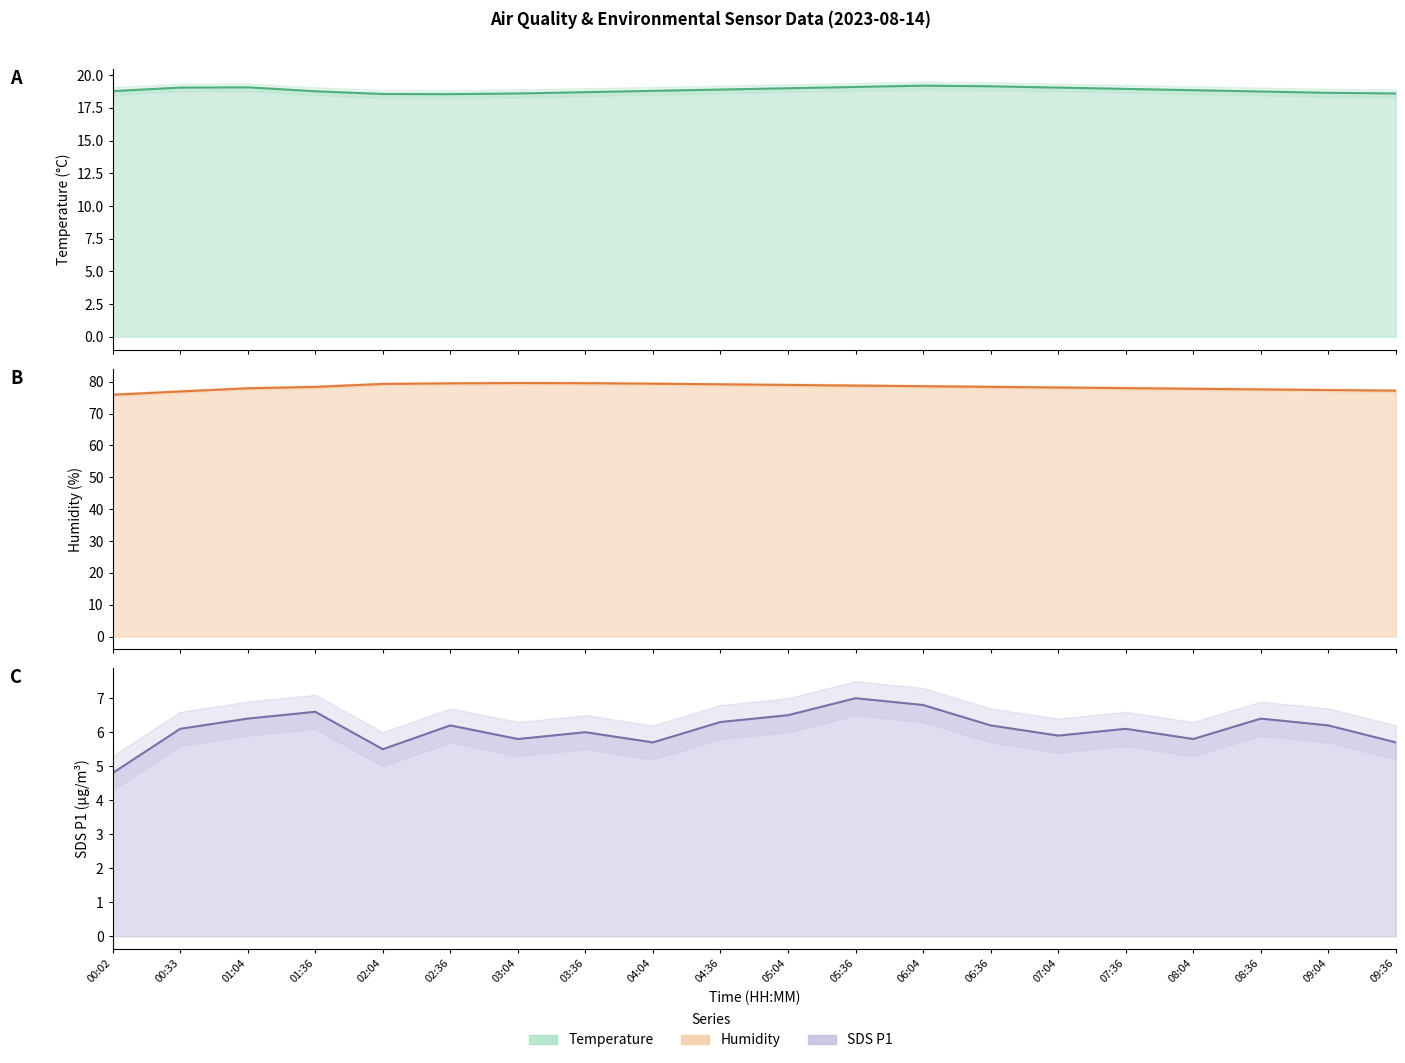

What is the difference between the second highest and minimum values in the BME280_temperature line series?

0.6